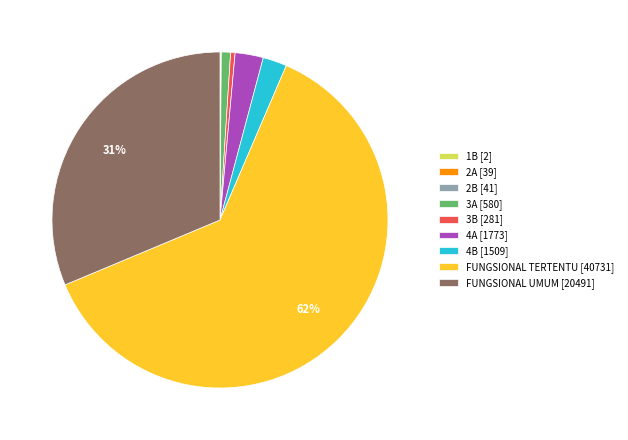

To the nearest percent, what is the difference between the 3A [580] and FUNGSIONAL UMUM [20491] slice percentages?

30%